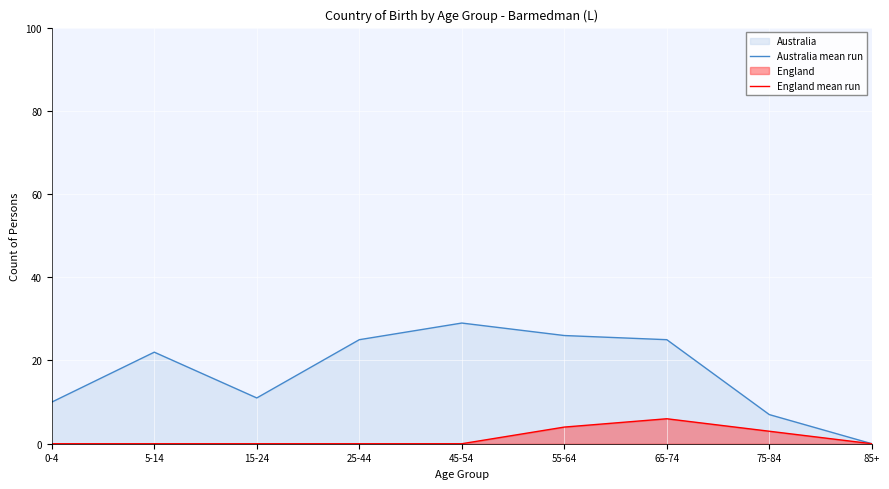

What is the difference between the Australia mean run values at 55-64 and 85+?

26